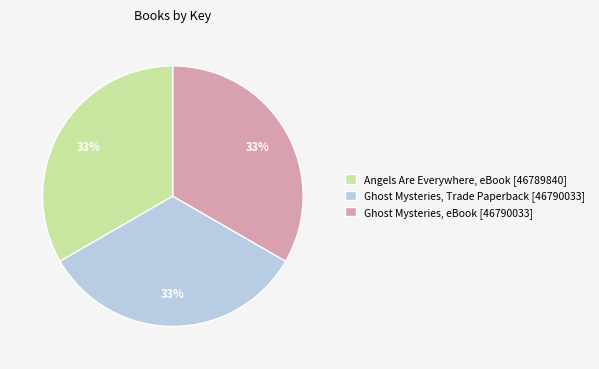

To the nearest percent, what percentage of the pie is Ghost Mysteries, Trade Paperback [46790033]?

33%